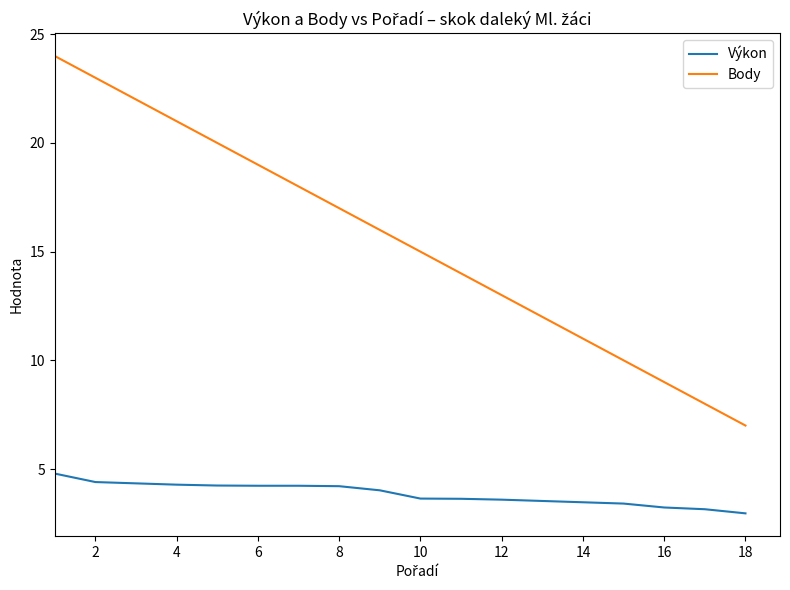

List the series in order of their overall mean, highest first.

Body, Výkon